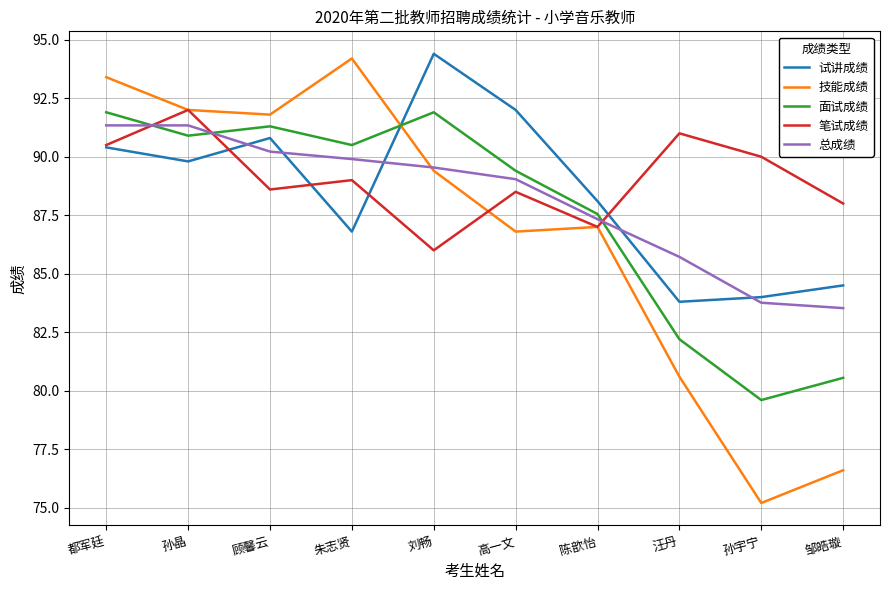

What are all the series names shown in the legend?

试讲成绩, 技能成绩, 面试成绩, 笔试成绩, 总成绩